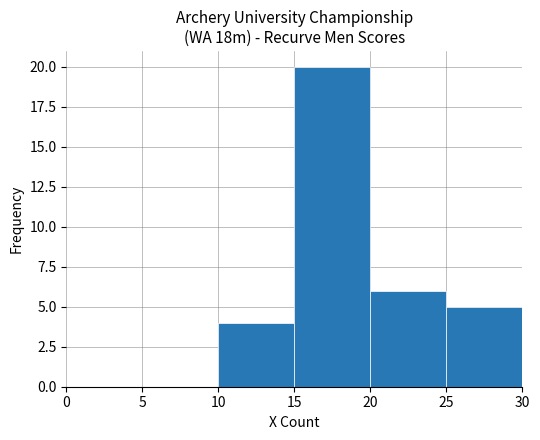

What is the change in value from 10 to 15?

+16